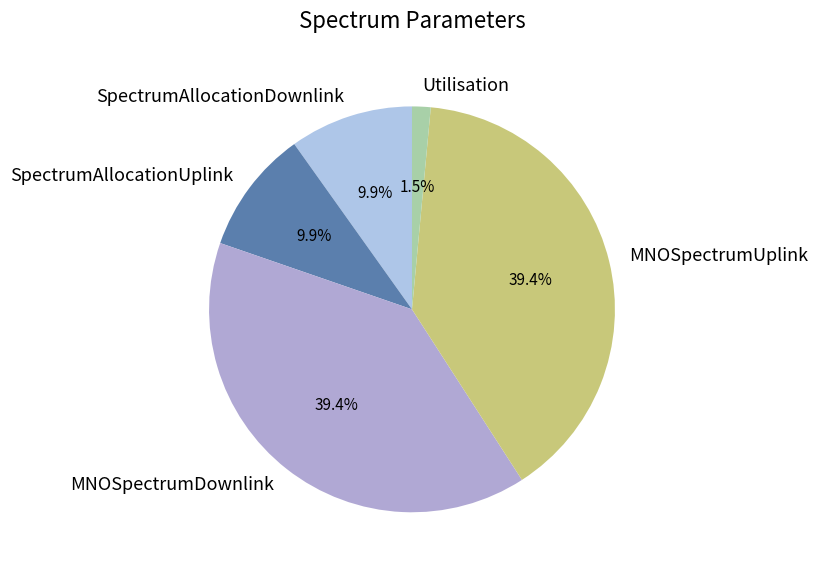

Is it true that SpectrumAllocationDownlink is 17% of the pie?

False